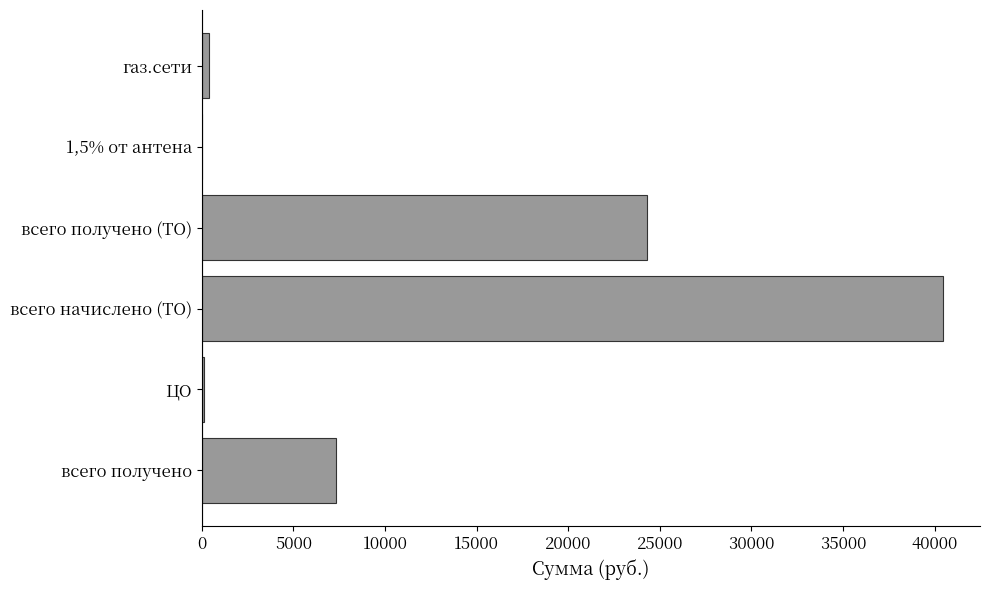

What is the sum of all values?

72544.9